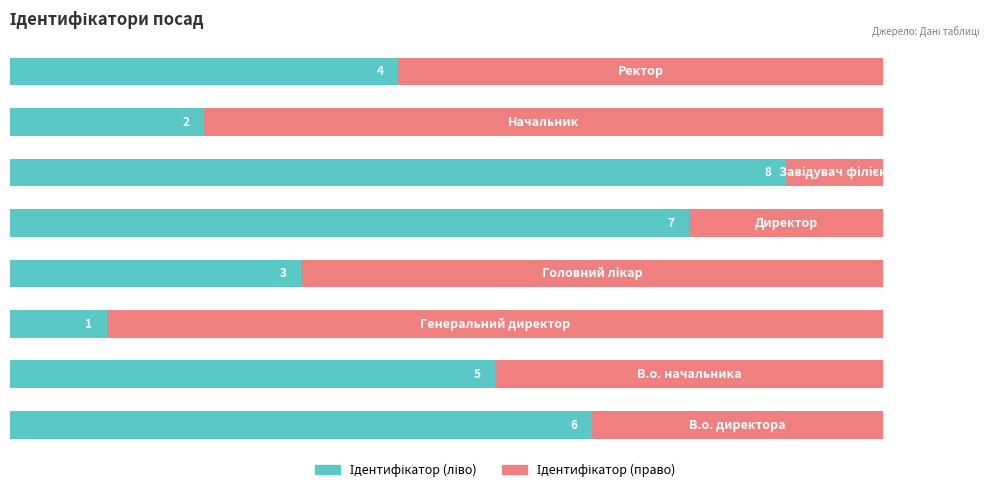

How many data points does each series have?

8